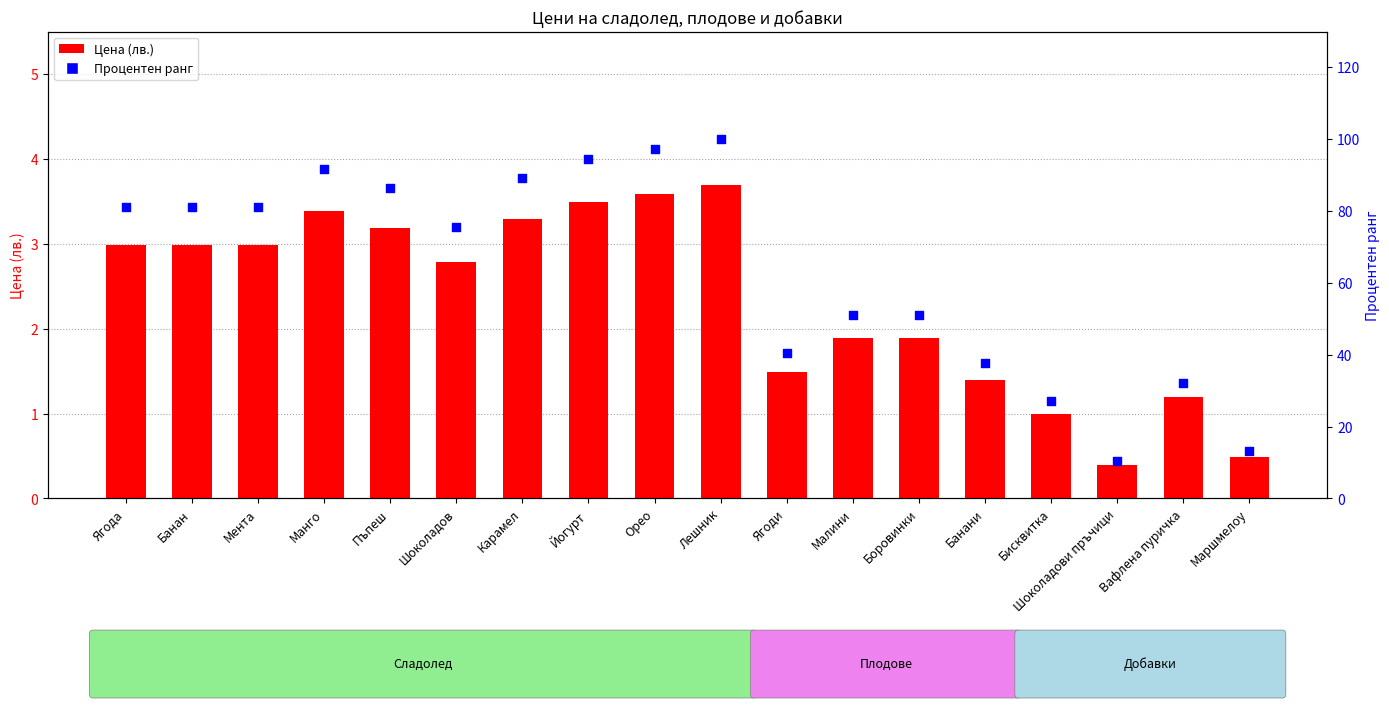

What is the change in value from Банан to Шоколадов?

-0.2